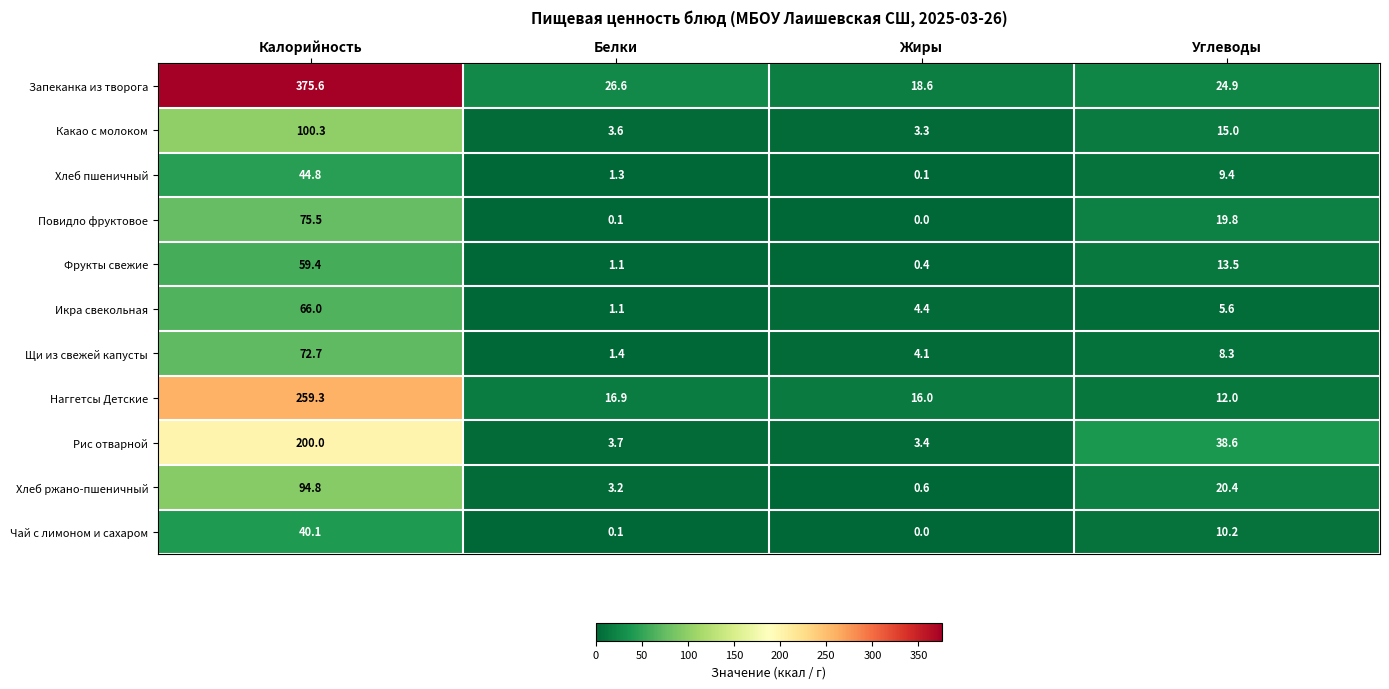

What is the spread (max minus min) of values at Калорийность?

335.5